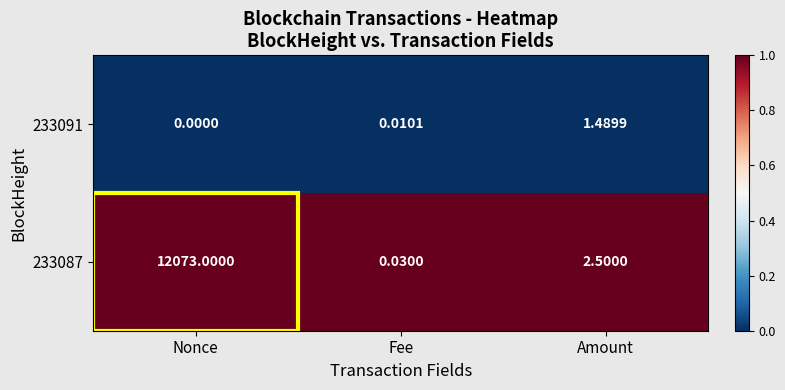

At which category does the chart reach its minimum across all series?

Nonce